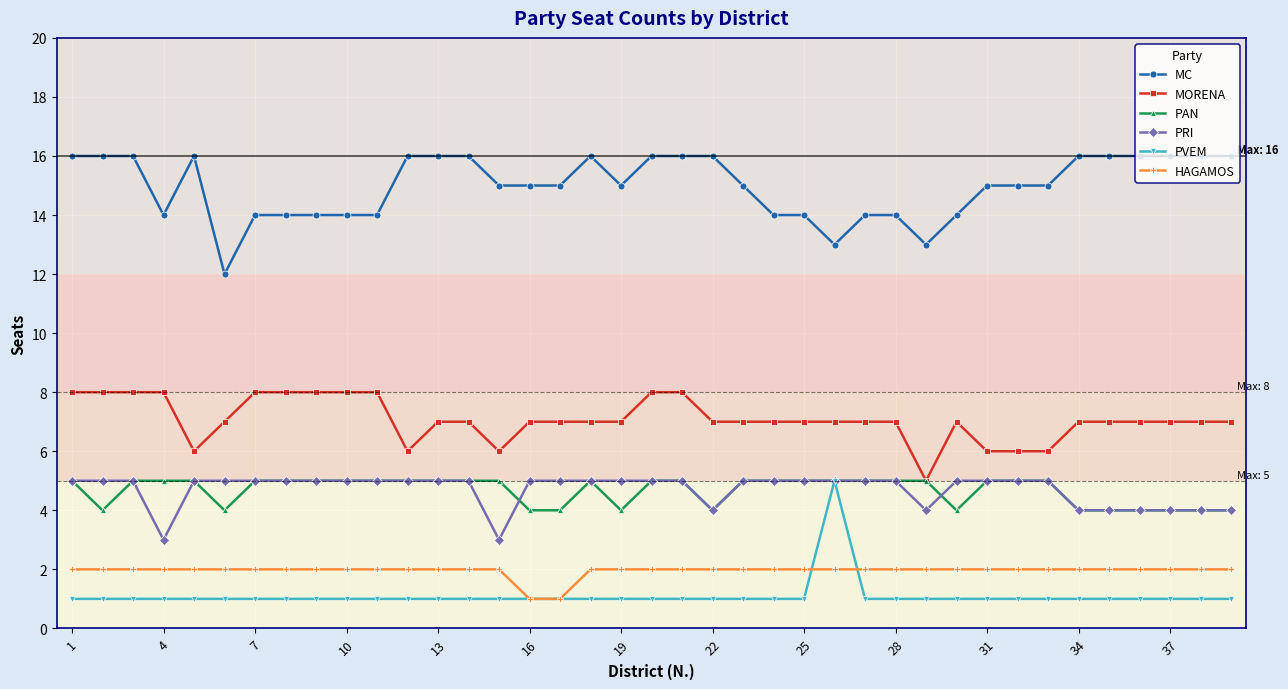

True or false: MC and PAN cross at least once.

False